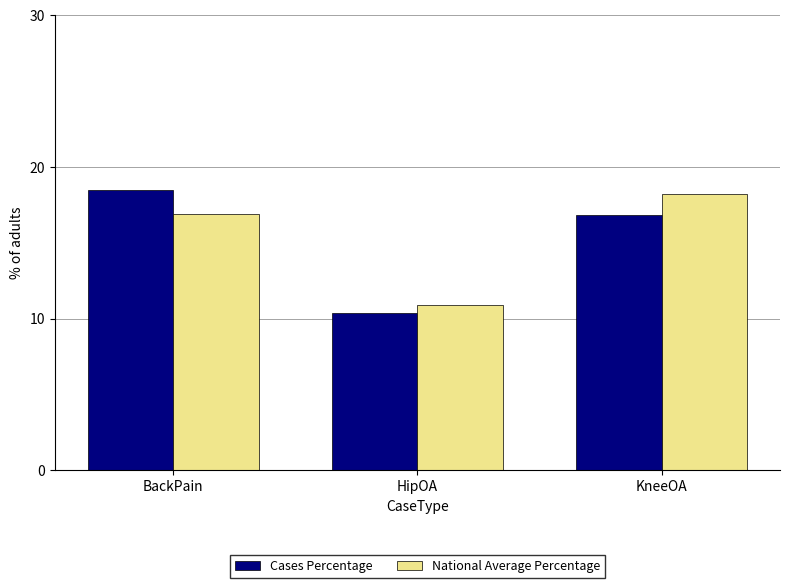

What is the total value across all series at KneeOA?

35.0